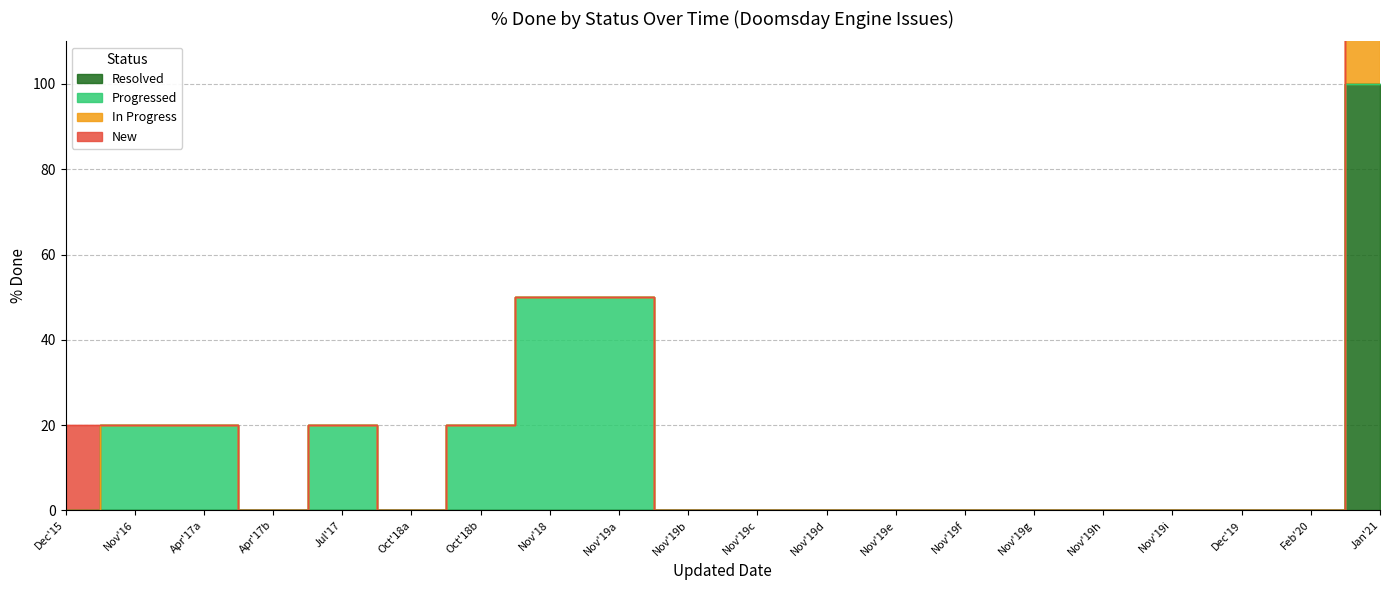

List the series in order of their peak value, lowest first.

New, Progressed, In Progress, Resolved